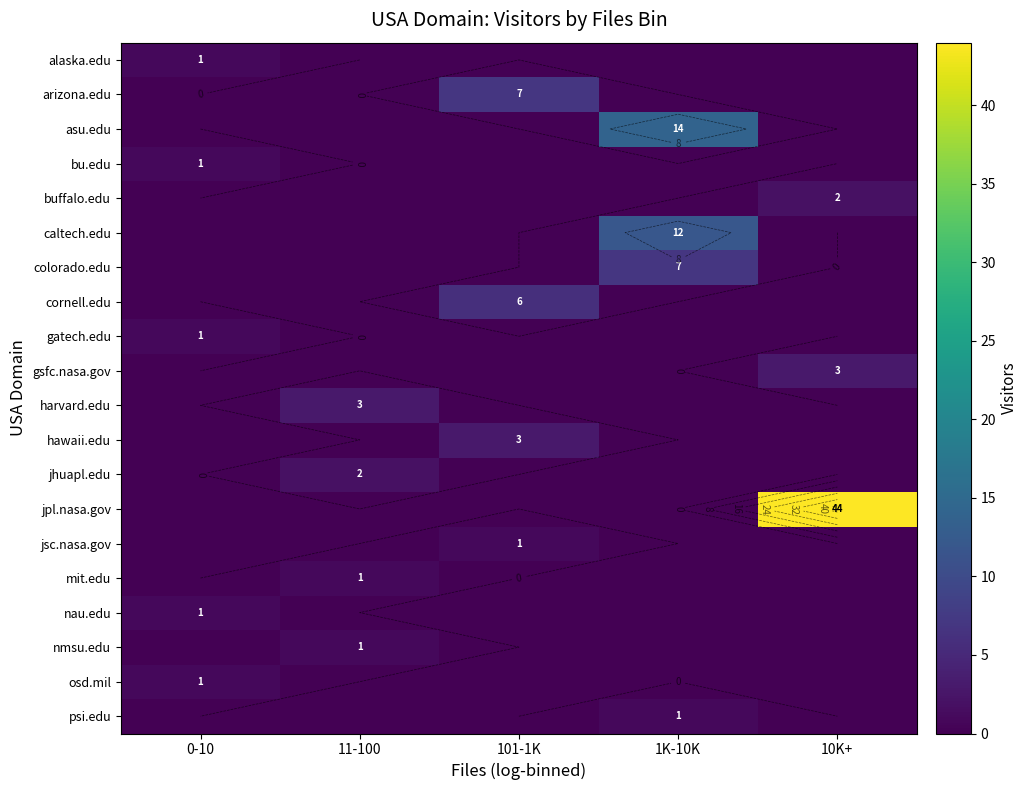

What is the maximum value shown in the chart?

44